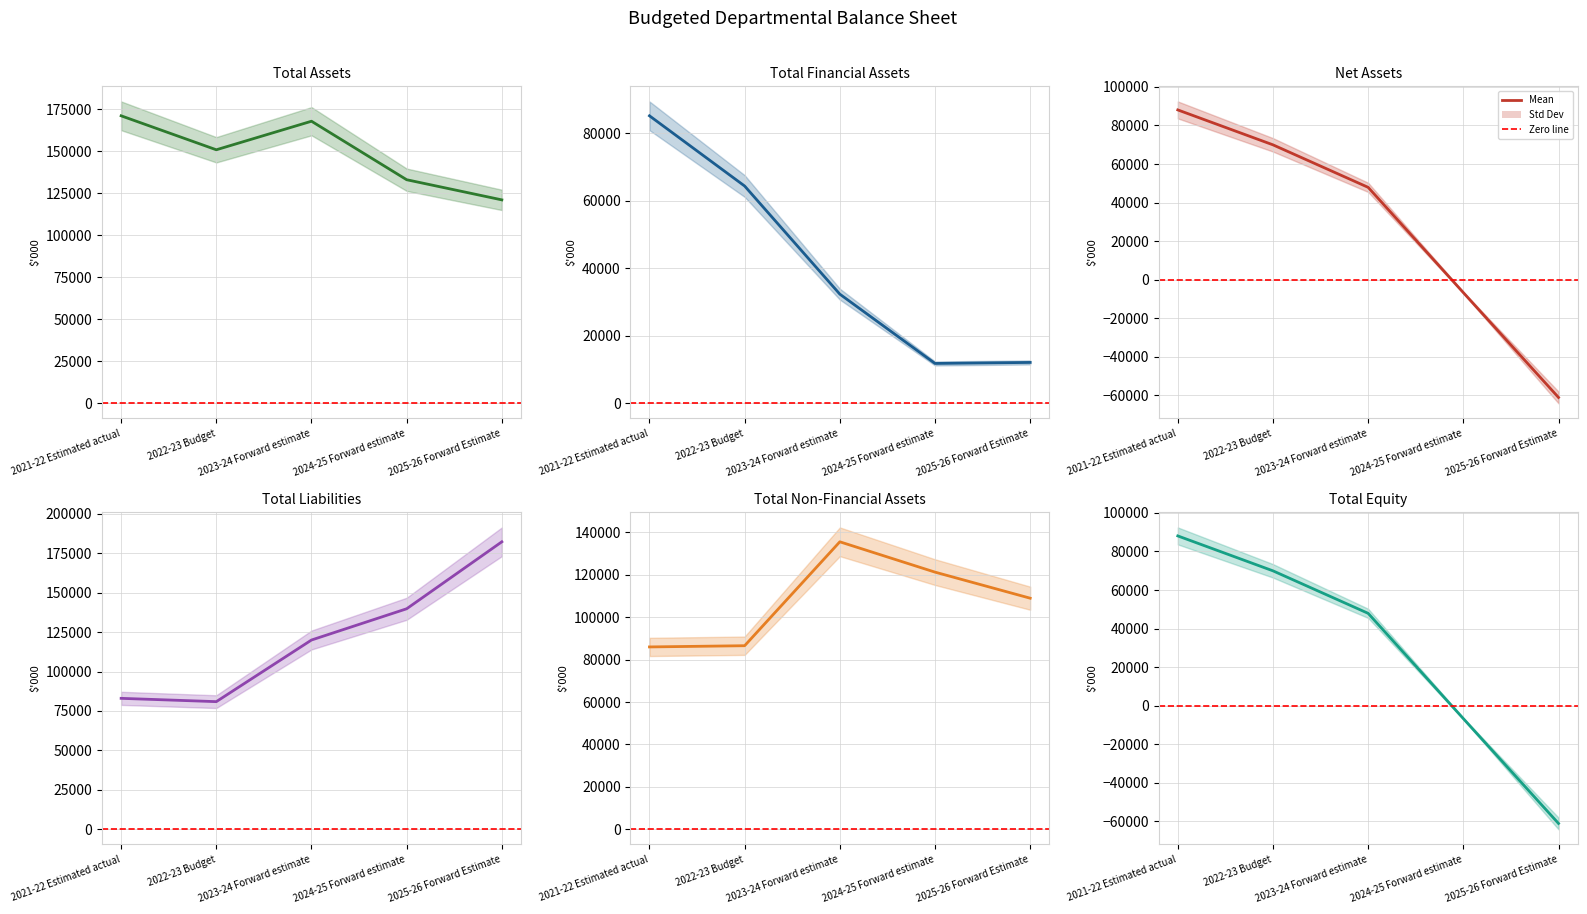

Where do Total non-financial assets and Net assets first cross each other?

2021-22 Estimated actual and 2022-23 Budget